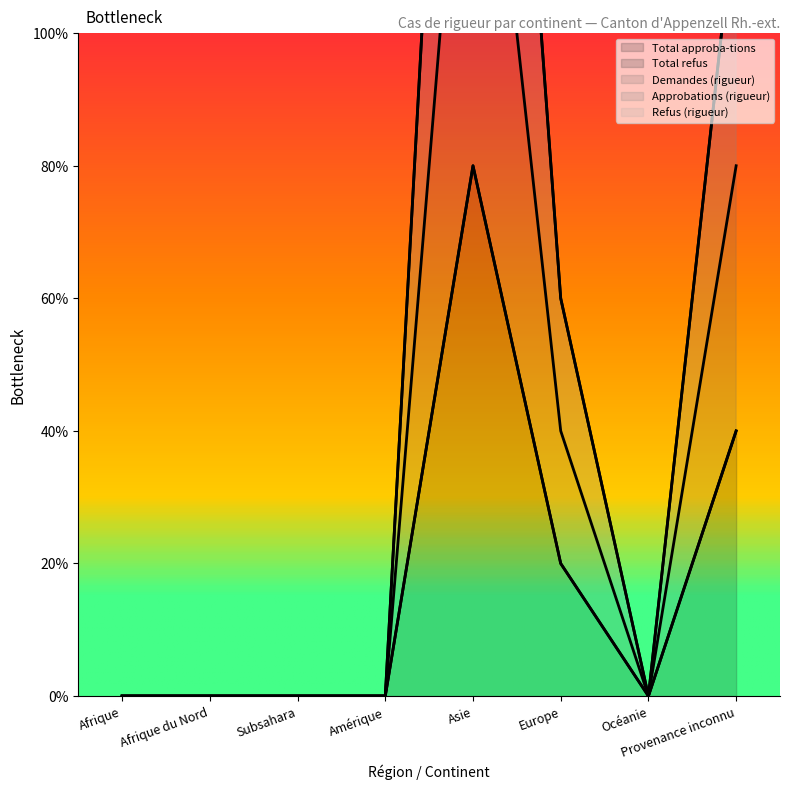

True or false: Approbations (rigueur) and Total approba-tions intersect in this chart.

False